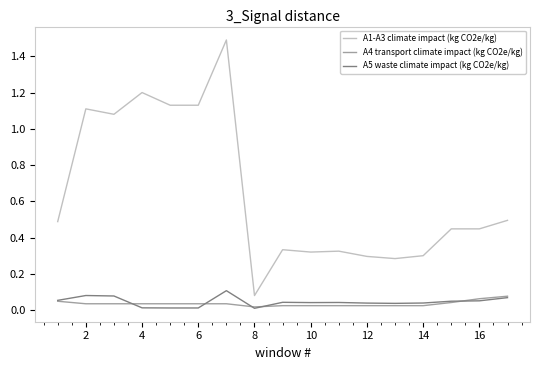

Which series has the largest total across all categories?

A1-A3 climate impact (kg CO2e/kg)